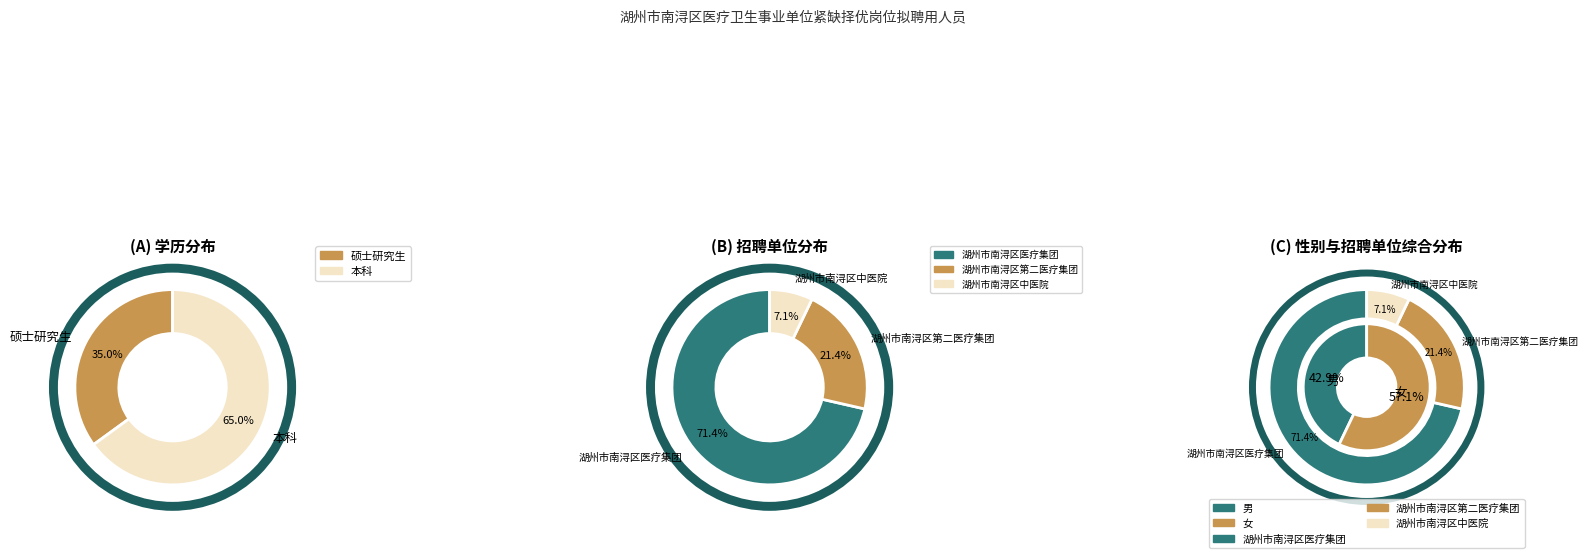

Count the number of slices in the pie.

2